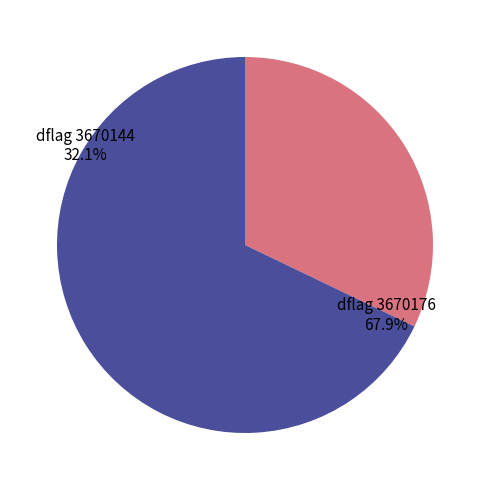

To the nearest percent, what is the combined percentage of 3670176 and 3670144?

100%